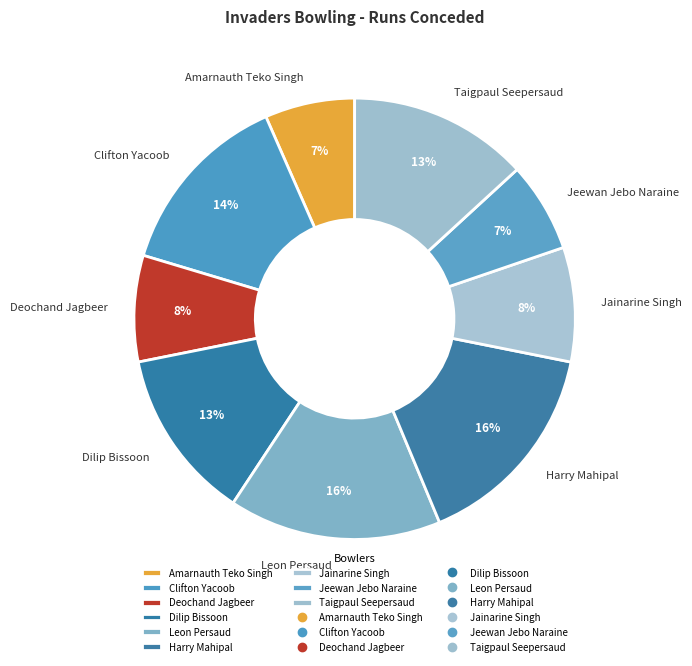

The Clifton Yacoob slice represents 14% of the pie. True or false?

True